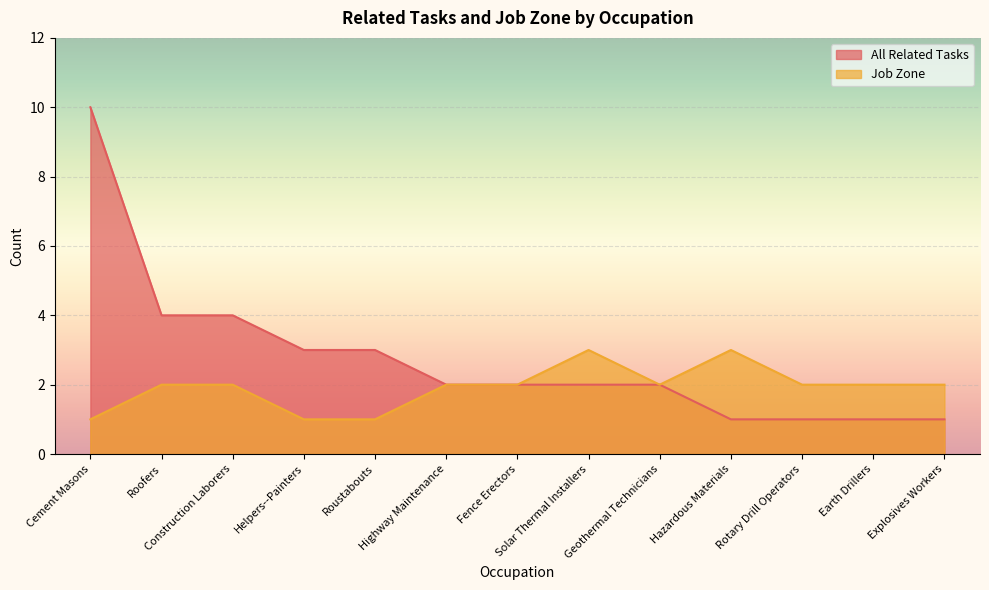

True or false: All Related Tasks has more than 1 points higher than both neighbors.

False